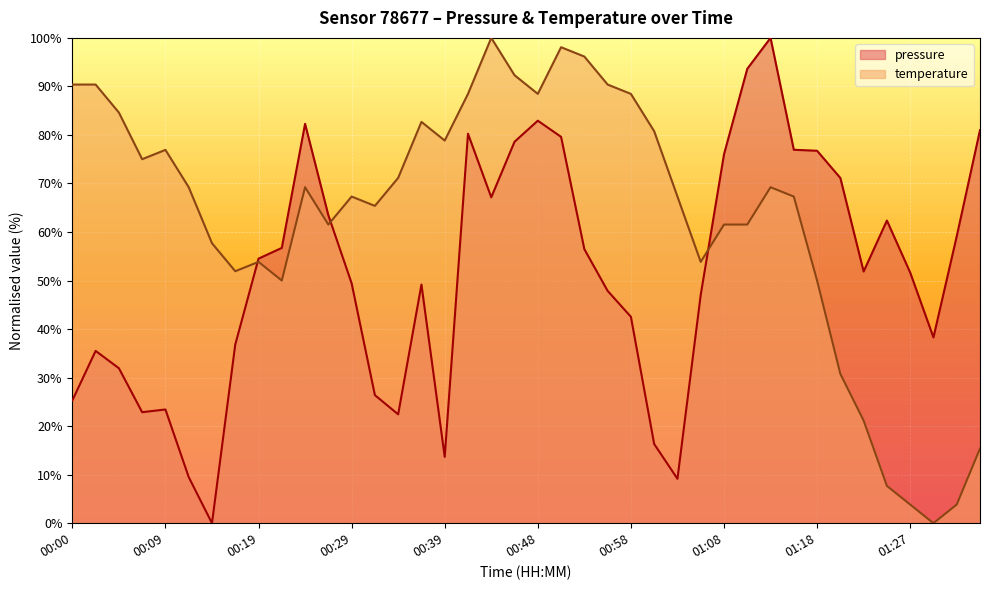

Which series has the largest total across all categories?

temperature